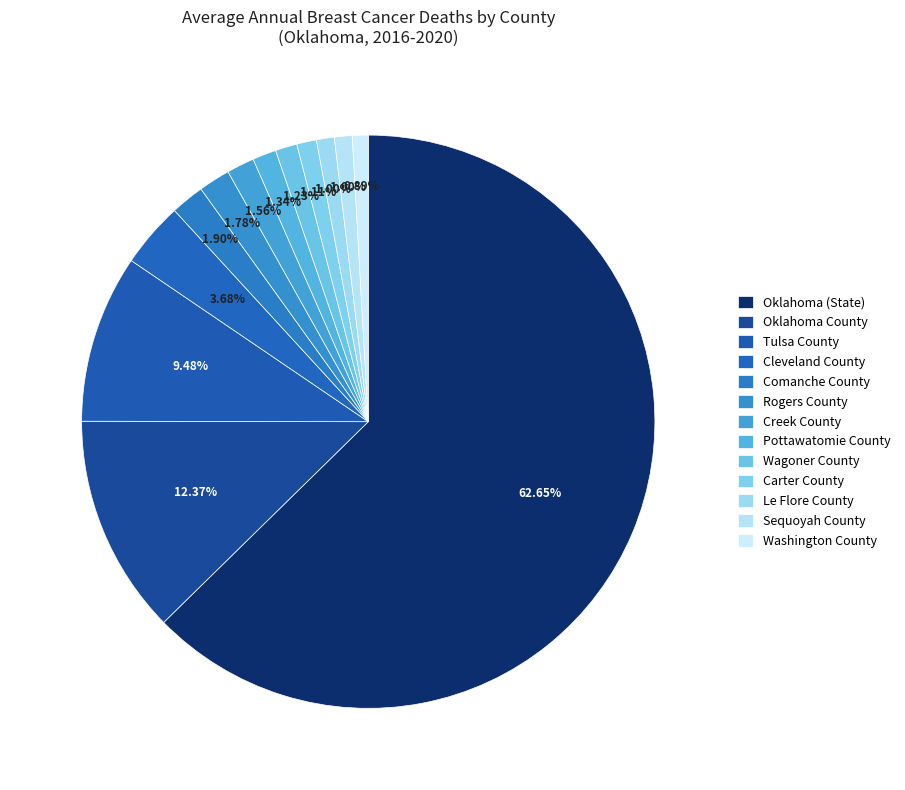

To the nearest percent, what portion does Pottawatomie County represent?

1%